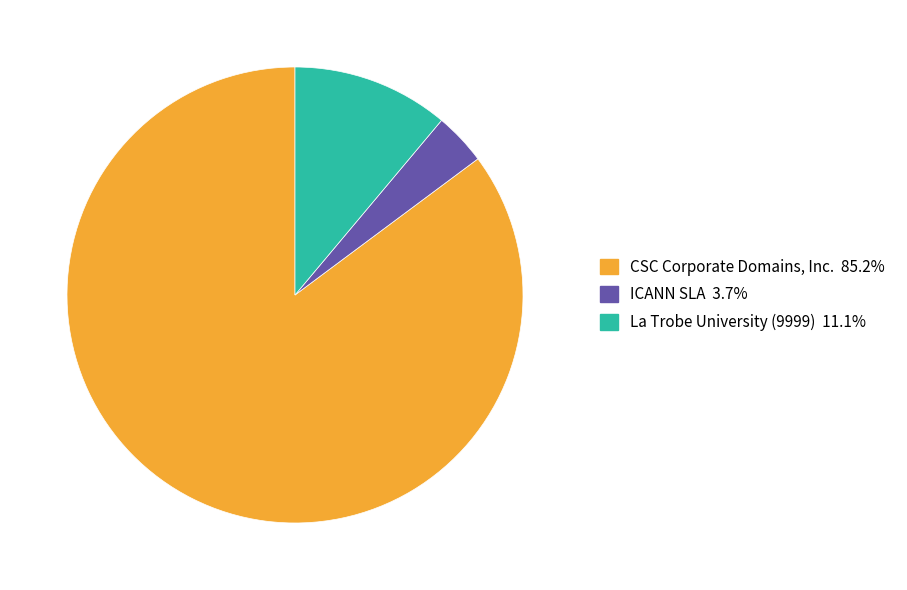

Is there a majority slice in this chart?

Yes